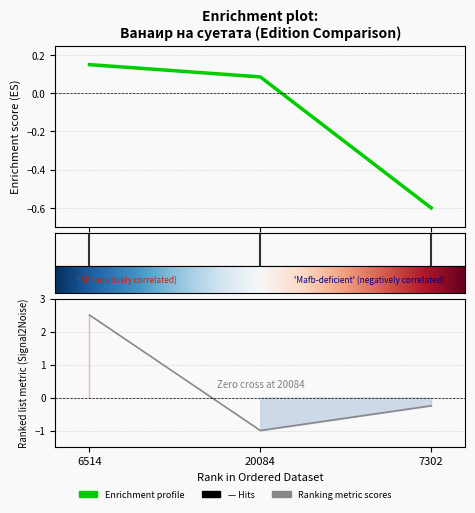

Which category has the lowest value in the pageCount series?

7302